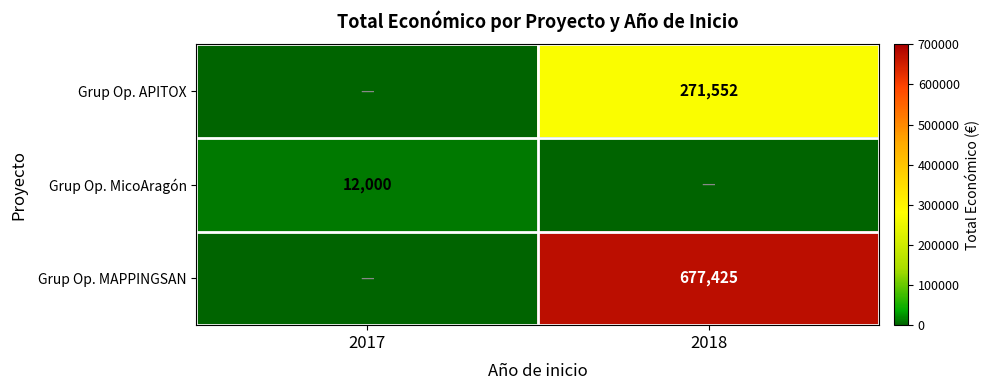

The Grup Op. APITOX series shows 271552 at 2018. True or false?

True